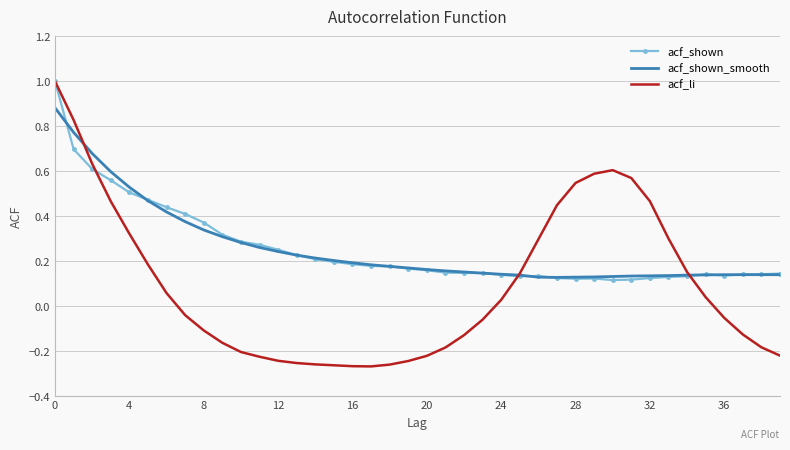

What is the greatest value displayed?

1.0